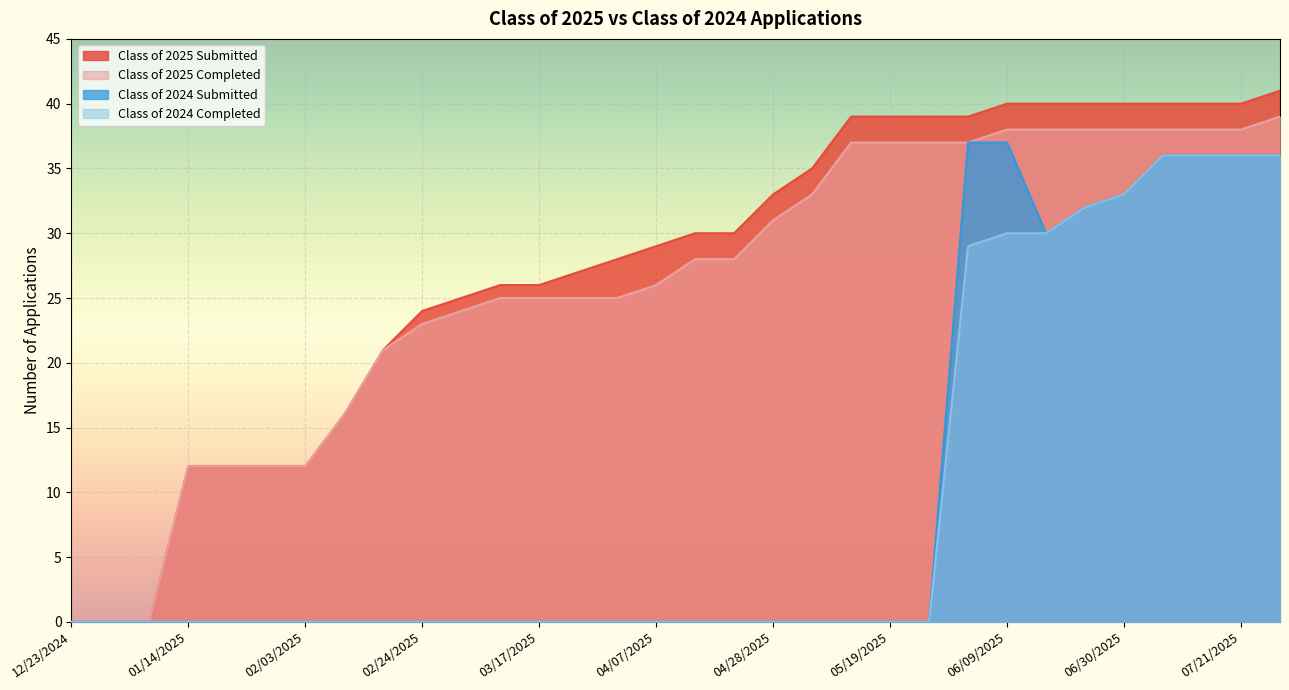

How many values in Class of 2025 Completed are above zero?

29